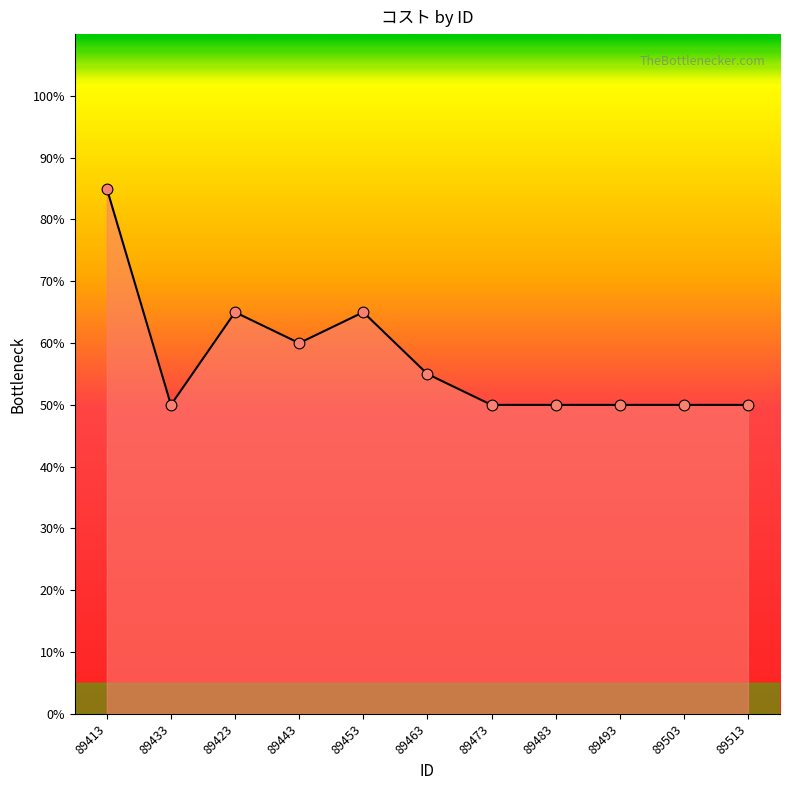

Approximately how many times larger is the value at 89503 compared to 89473?

1.0